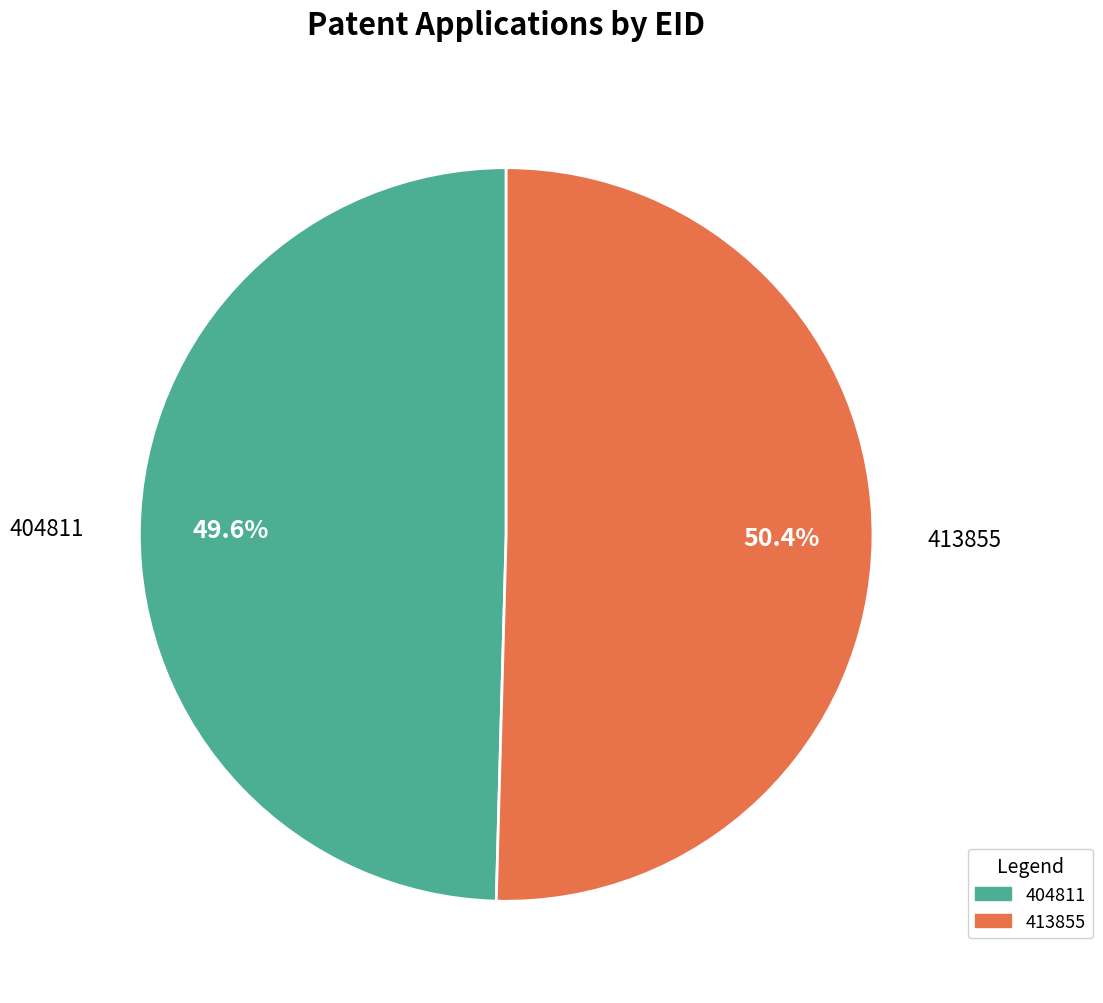

Rank the categories by value from lowest to highest.

404811, 413855